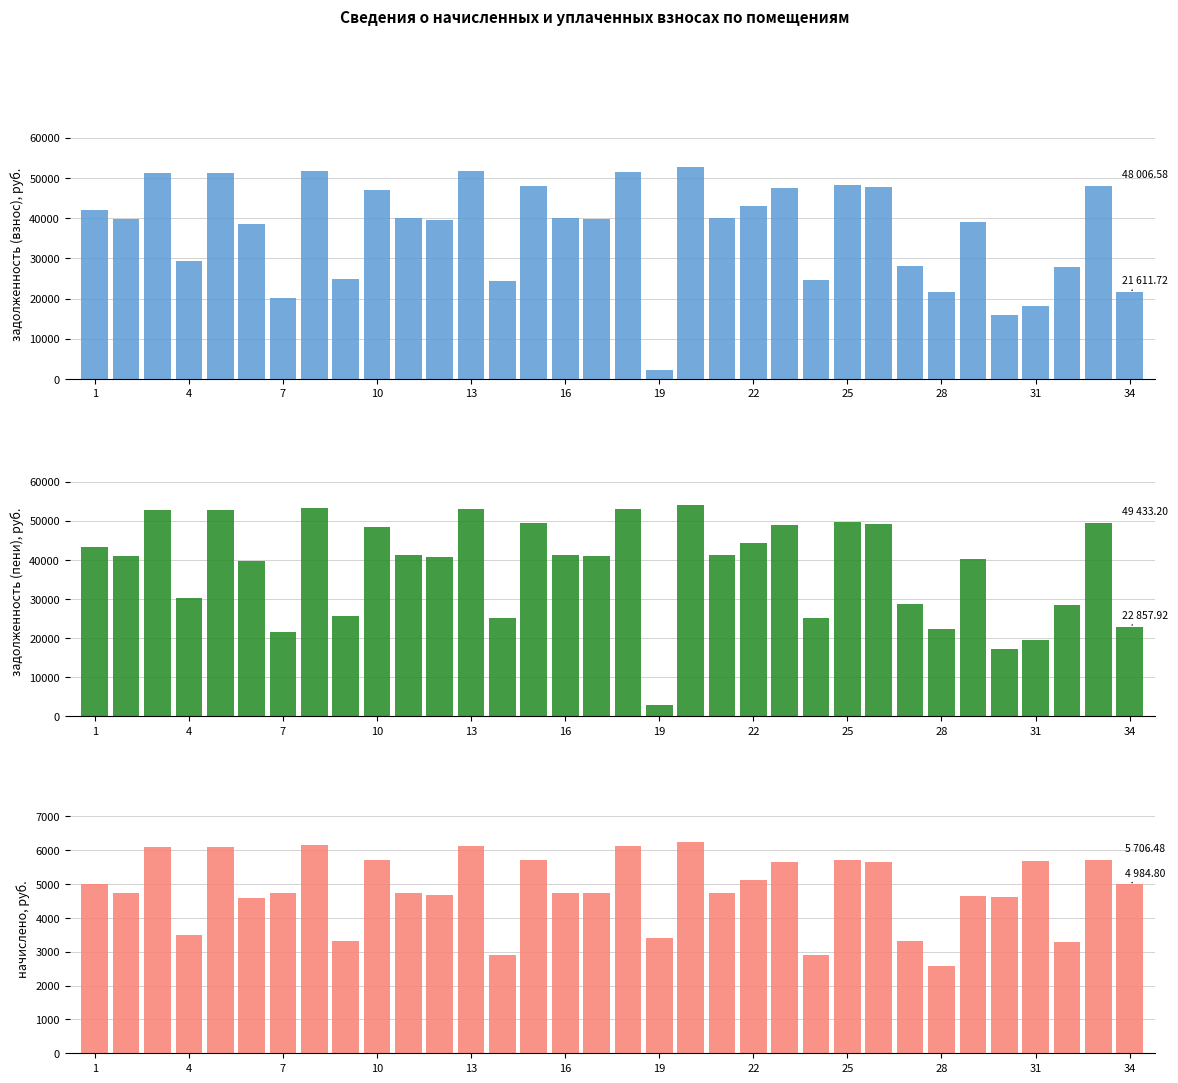

The value of задолженность (пени) at 31 is 47379.0. True or false?

False